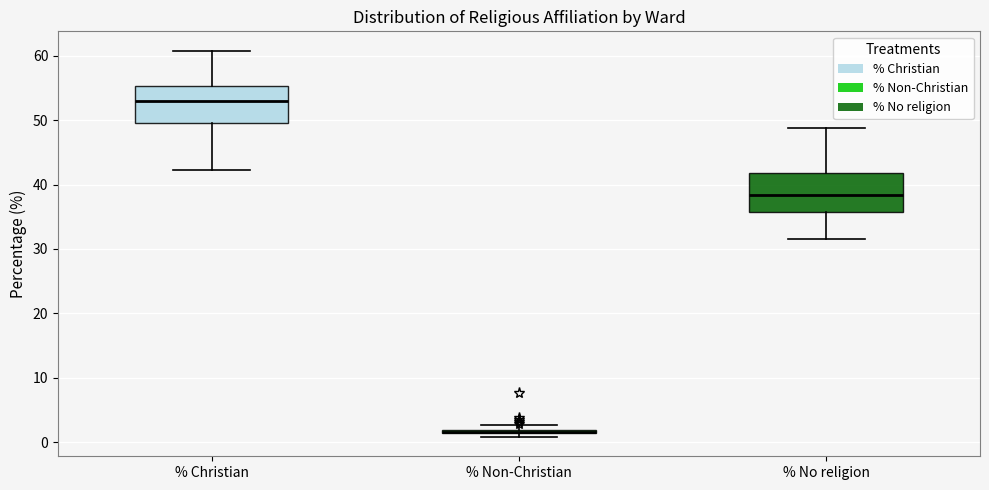

Where is the upper edge of the box for % No religion on the y-axis? The values are not printed on the chart, so give them approximately, as read against the axis.

42